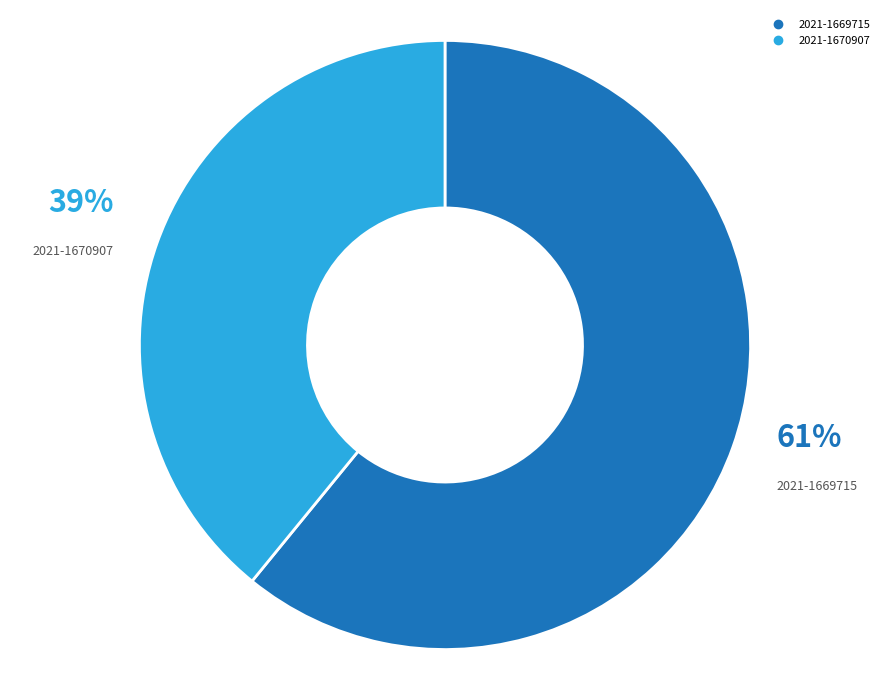

Combined, do 2021-1670907 and 2021-1669715 account for over 50%?

Yes